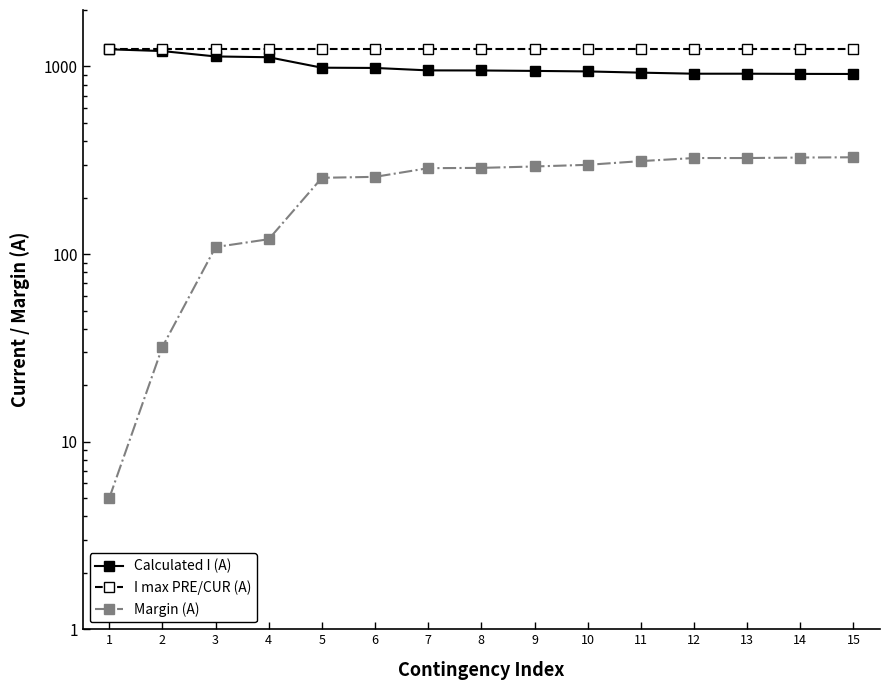

Which category has the lowest value across all series?

1